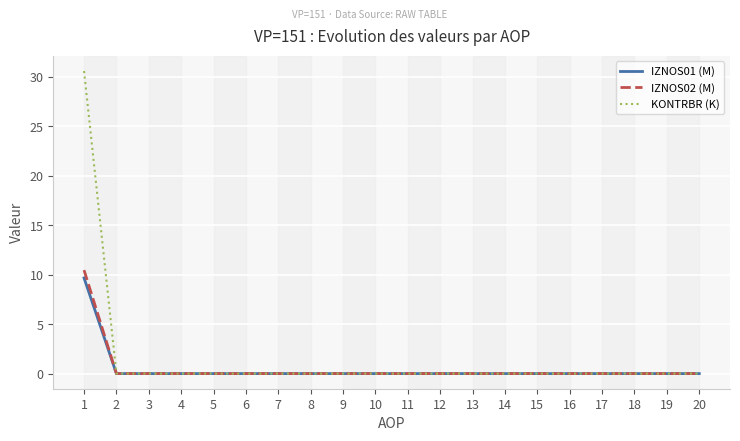

What is the highest value of the IZNOS01 (M) series?

9.7